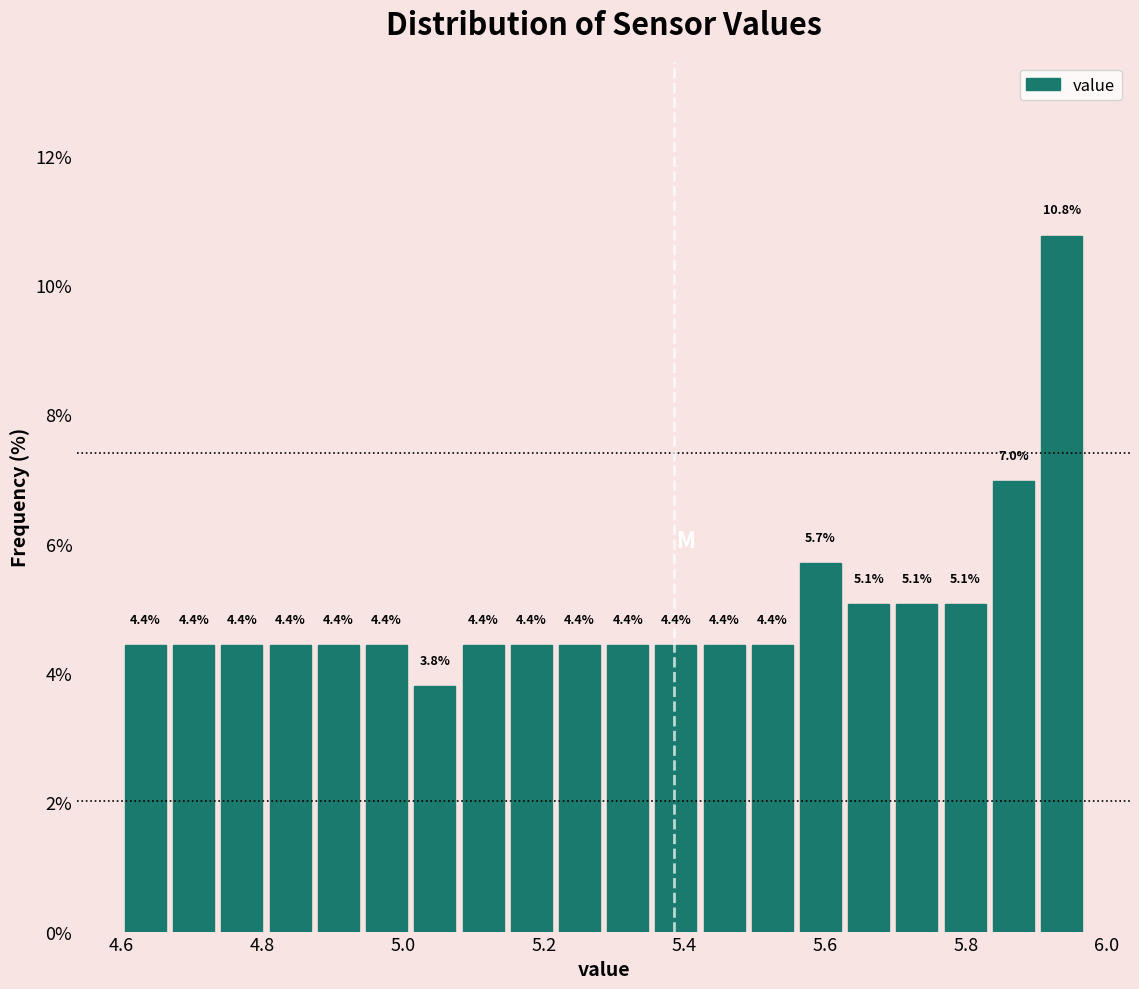

Around what value on the x-axis is the tallest bar? Give the approximate position of its centre, as read against the axis.

5.94